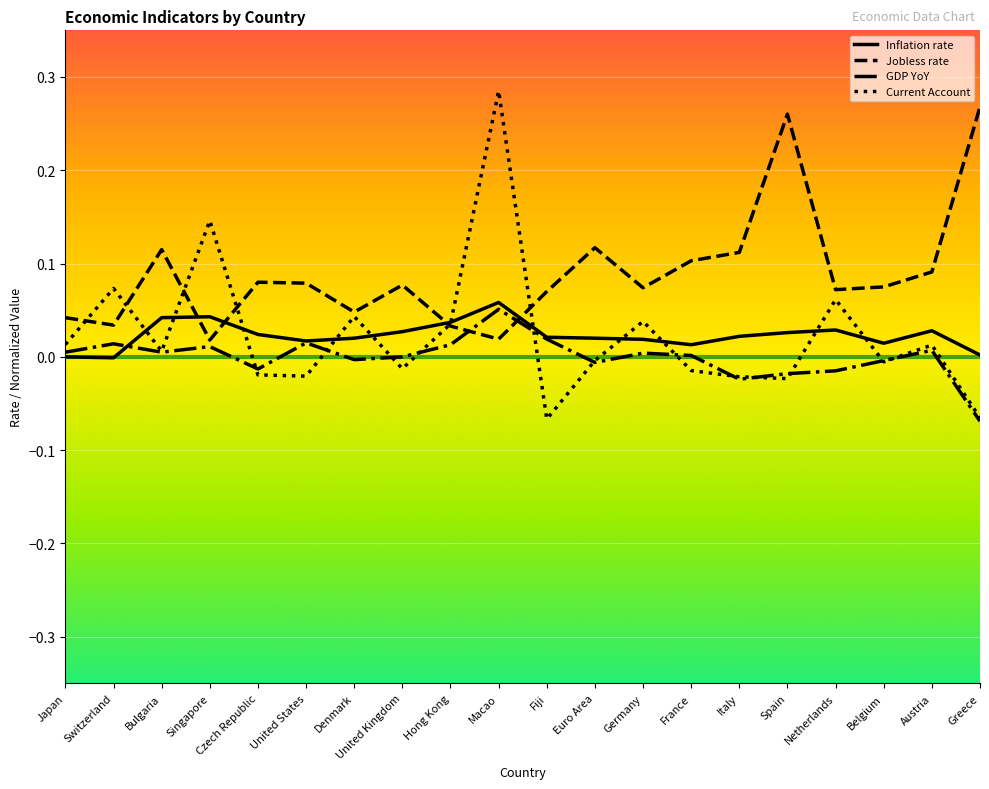

The Current Account series shows 0.0 at Hong Kong. True or false?

True